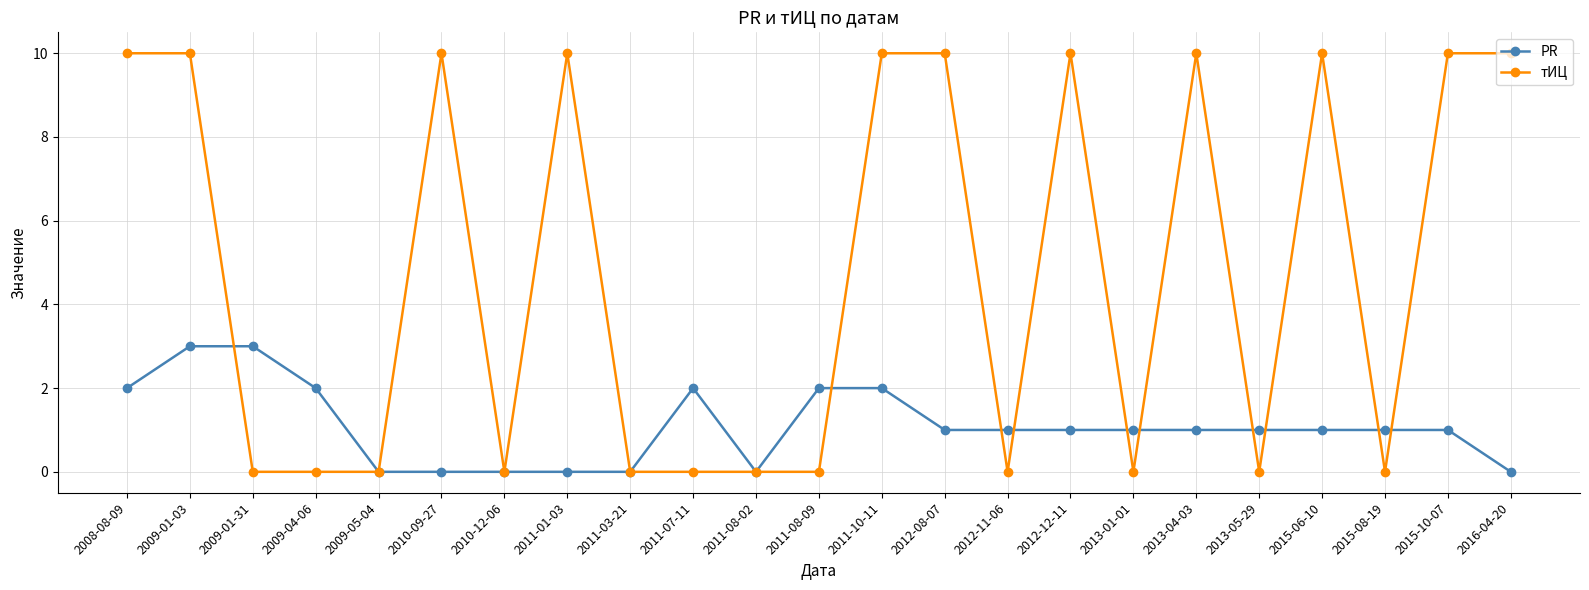

Rank the series at 2012-11-06 from lowest to highest value.

тИЦ, PR